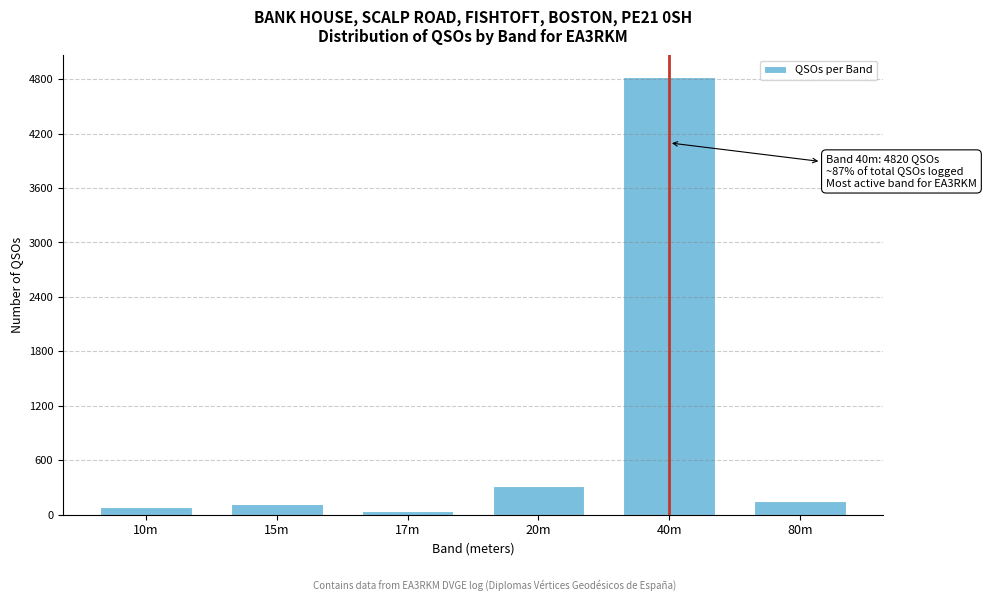

Reading left to right, what are all the values shown in this chart?

85	120	45	310	4820	145